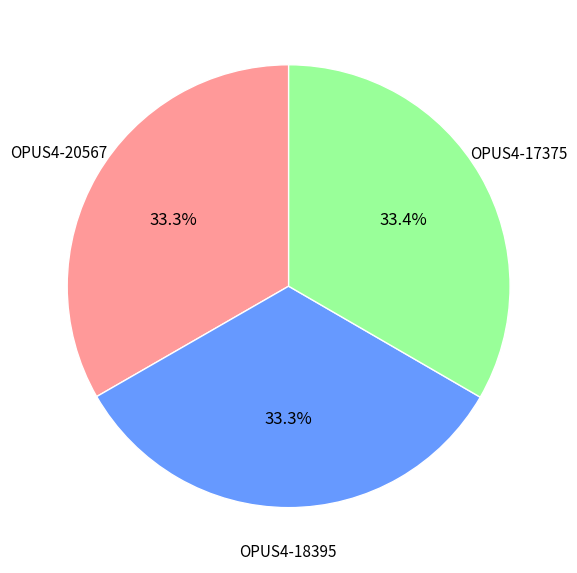

Is there any slice that represents more than half of the pie?

No